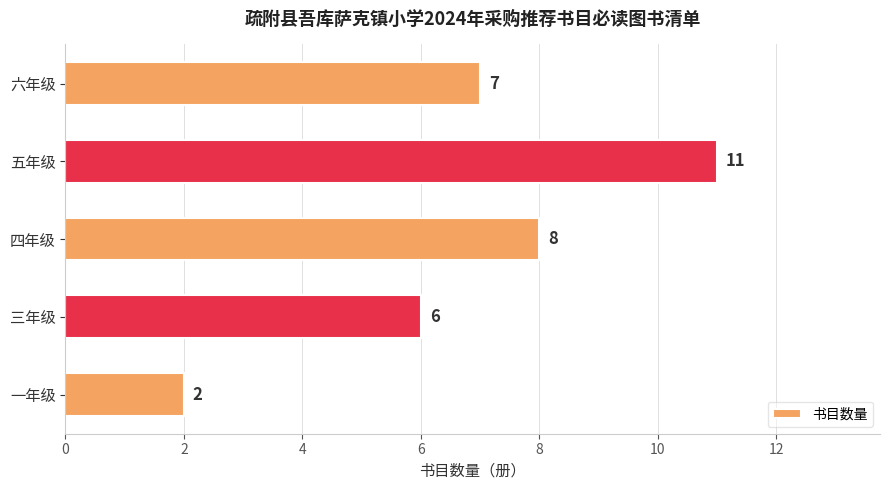

Reading top to bottom, list all the values displayed in this chart.

7	11	8	6	2